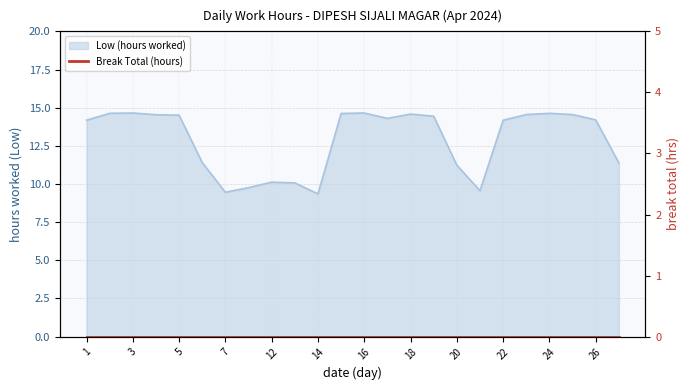

What is the change in value from 1 to 2?

+0.5